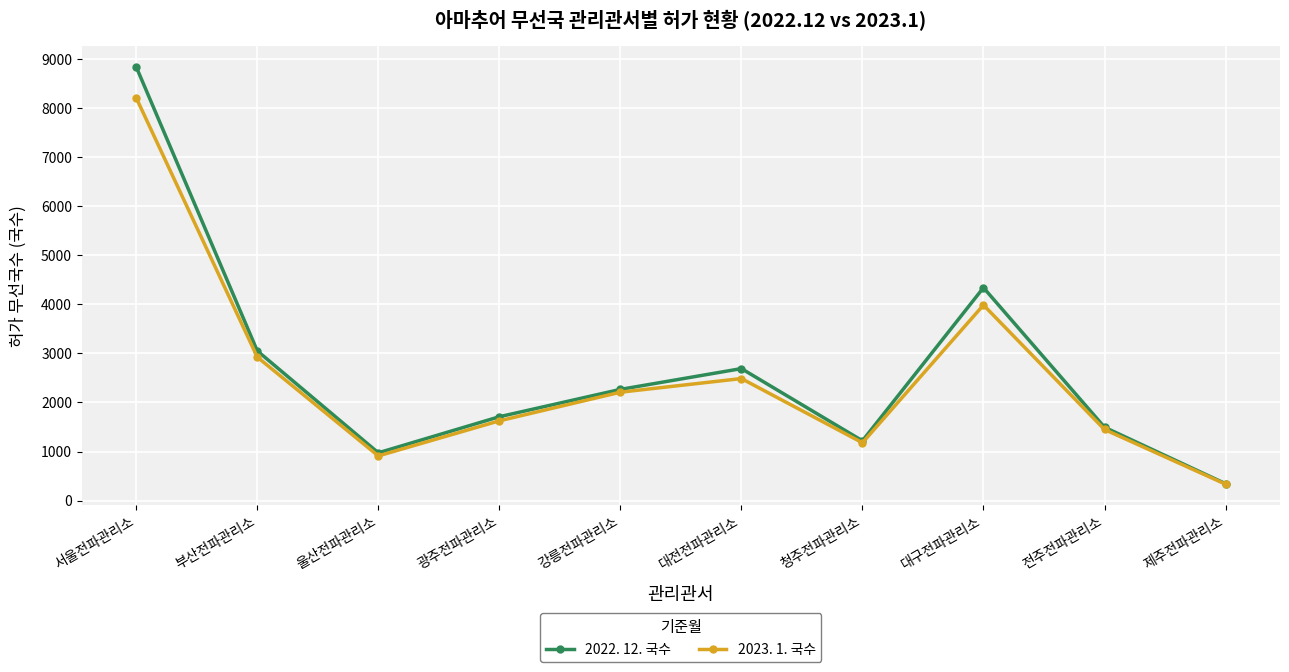

Which series has the widest spread of values?

2022. 12. 국수